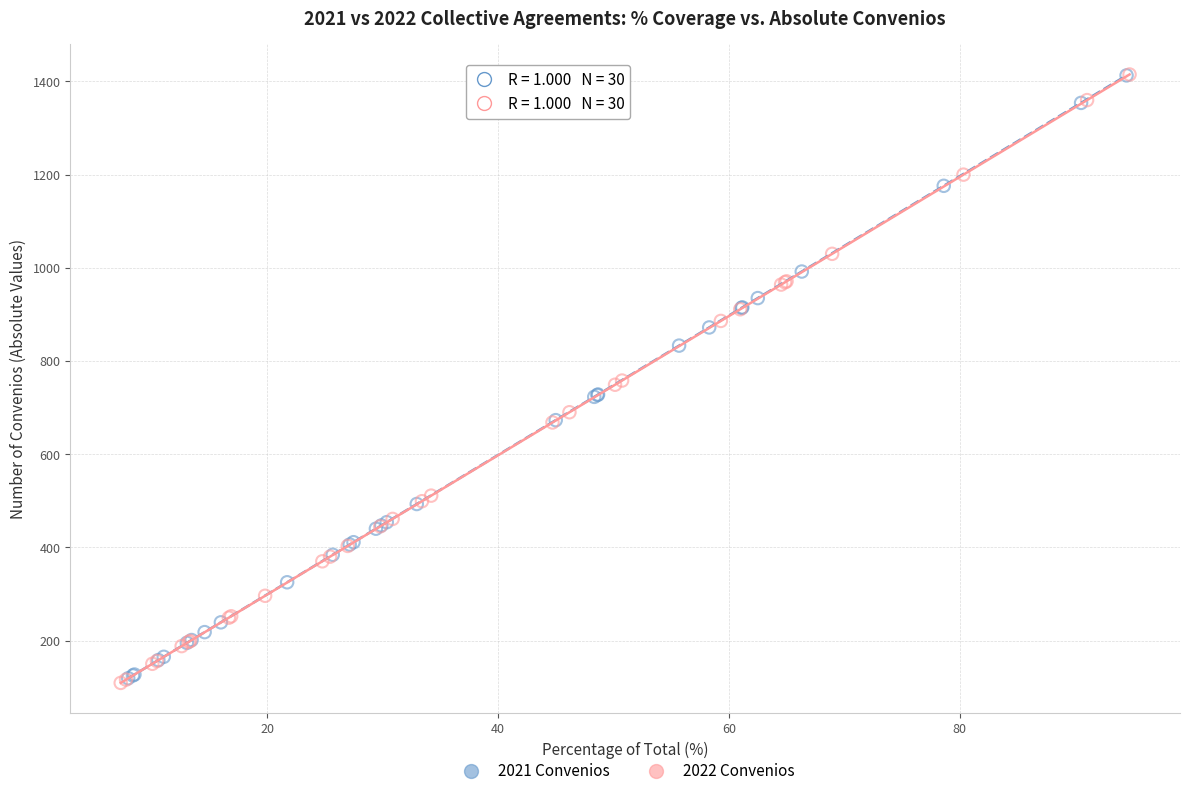

Which series has the widest spread of Y values?

2022 Convenios